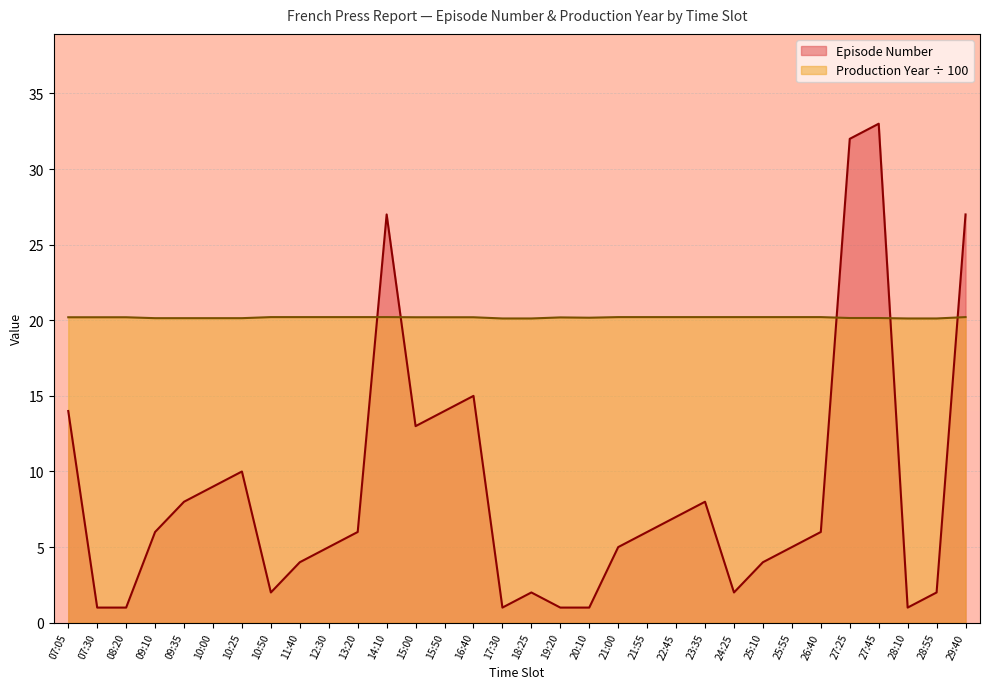

Reading left to right, list all the values displayed in this chart.

Episode Number: 14.0	1.0	1.0	6.0	8.0	9.0	10.0	2.0	4.0	5.0	6.0	27.0	13.0	14.0	15.0	1.0	2.0	1.0	1.0	5.0	6.0	7.0	8.0	2.0	4.0	5.0	6.0	32.0	33.0	1.0	2.0	27.0
Production Year: 20.2	20.2	20.2	20.1	20.1	20.1	20.1	20.2	20.2	20.2	20.2	20.2	20.2	20.2	20.2	20.1	20.1	20.2	20.2	20.2	20.2	20.2	20.2	20.2	20.2	20.2	20.2	20.1	20.1	20.1	20.1	20.2